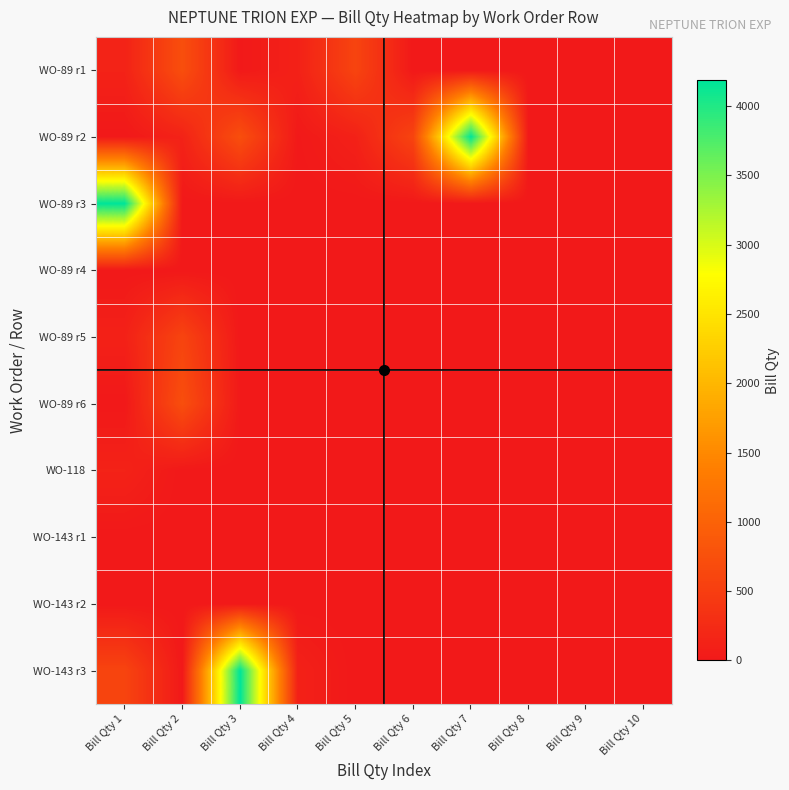

Count the number of data series in this chart.

10